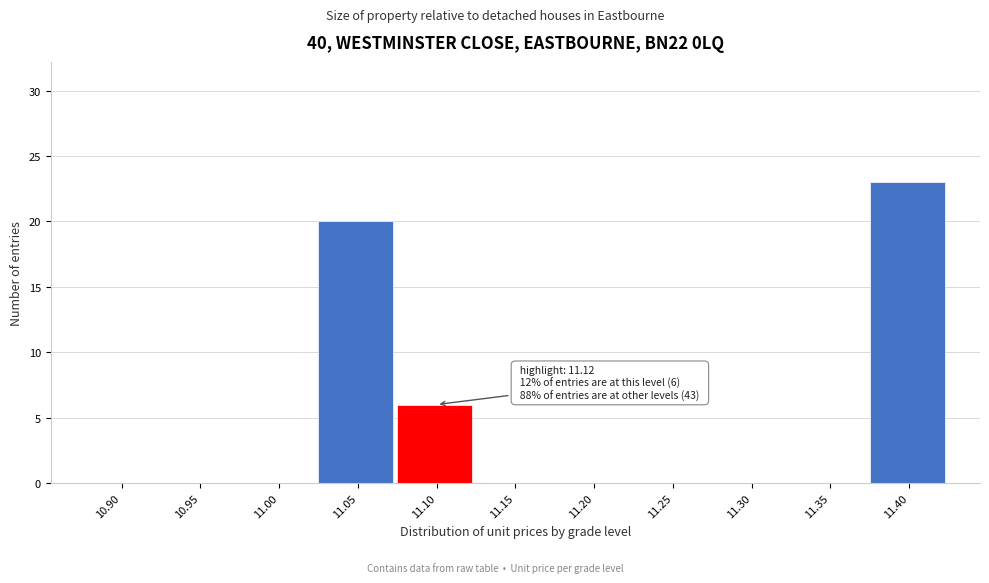

Reading right to left, list all the values displayed in this chart.

11.40=23	11.35=0	11.30=0	11.25=0	11.20=0	11.15=0	11.10=6	11.05=20	11.00=0	10.95=0	10.90=0